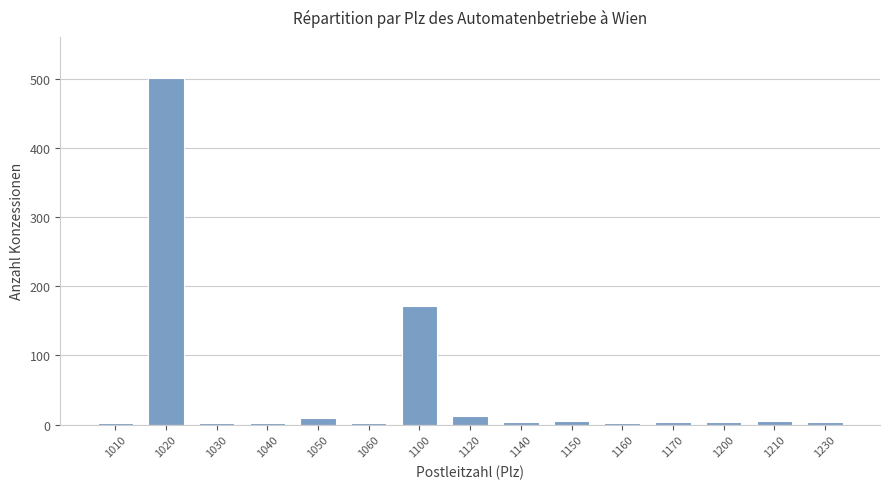

What is the greatest value displayed?

501